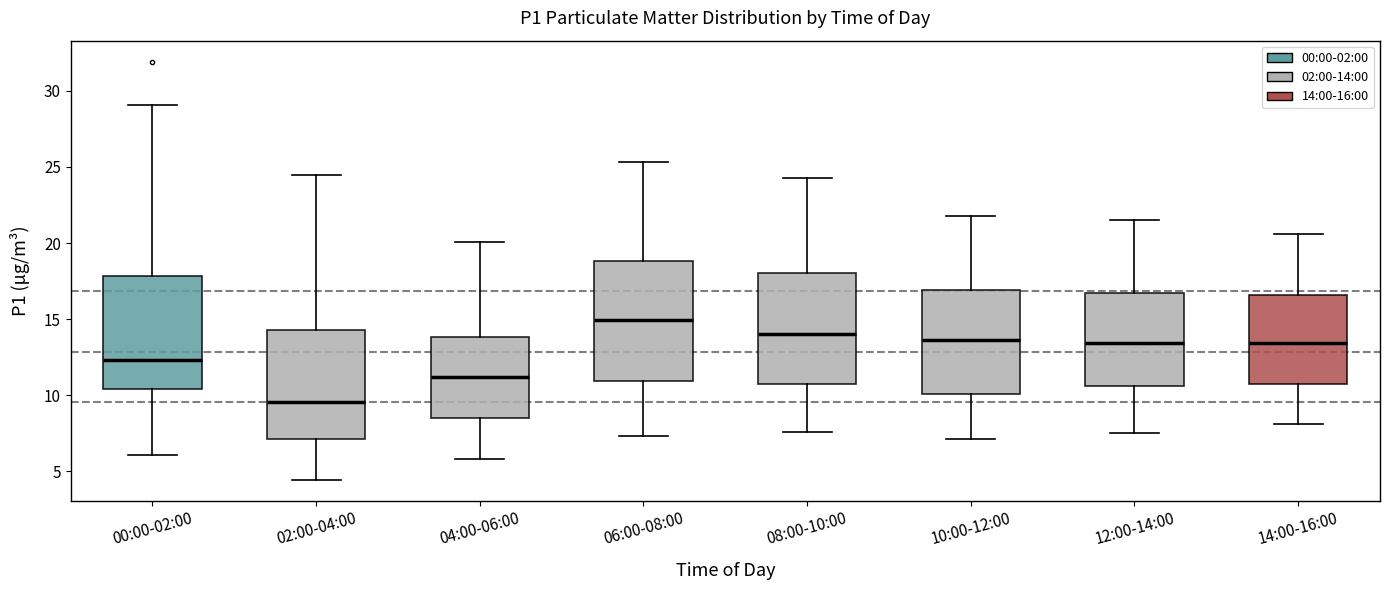

Where does the lower whisker of the box for 12:00-14:00 end on the y-axis? The values are not printed on the chart, so give them approximately, as read against the axis.

7.5